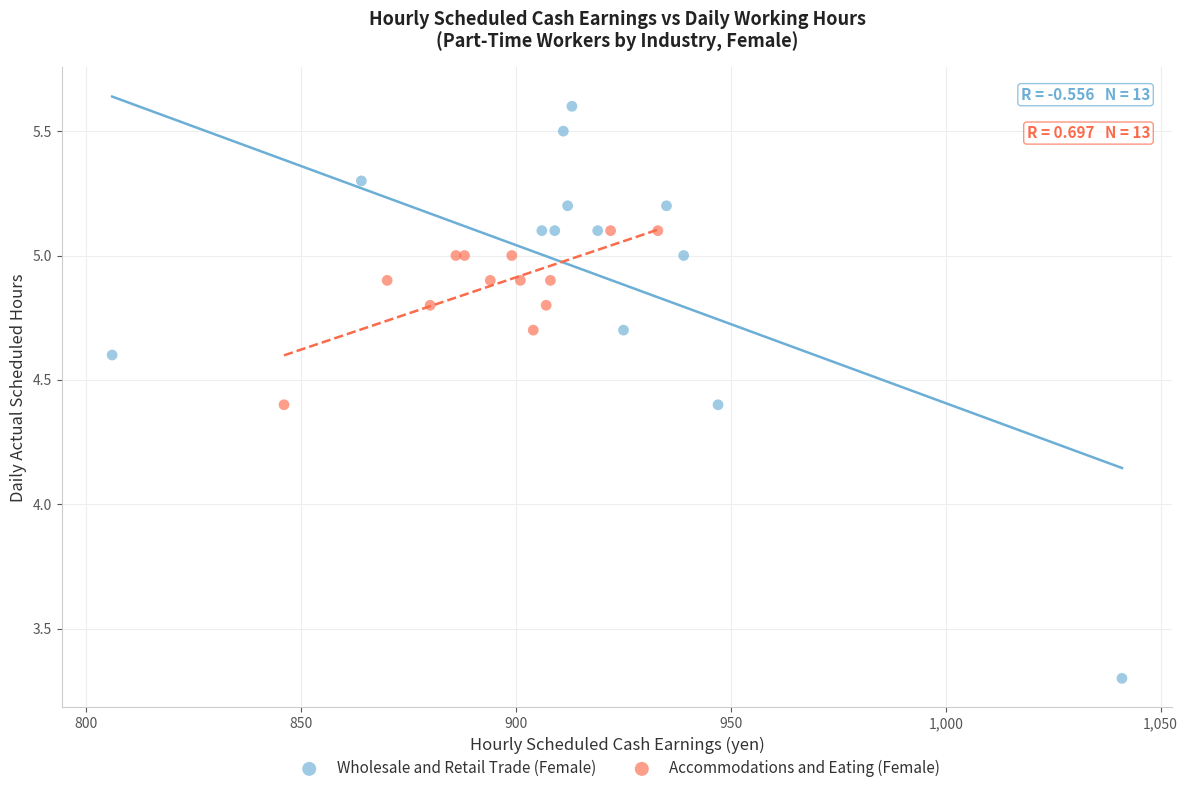

Which series reaches the maximum Y coordinate?

Wholesale and Retail Trade (Female)